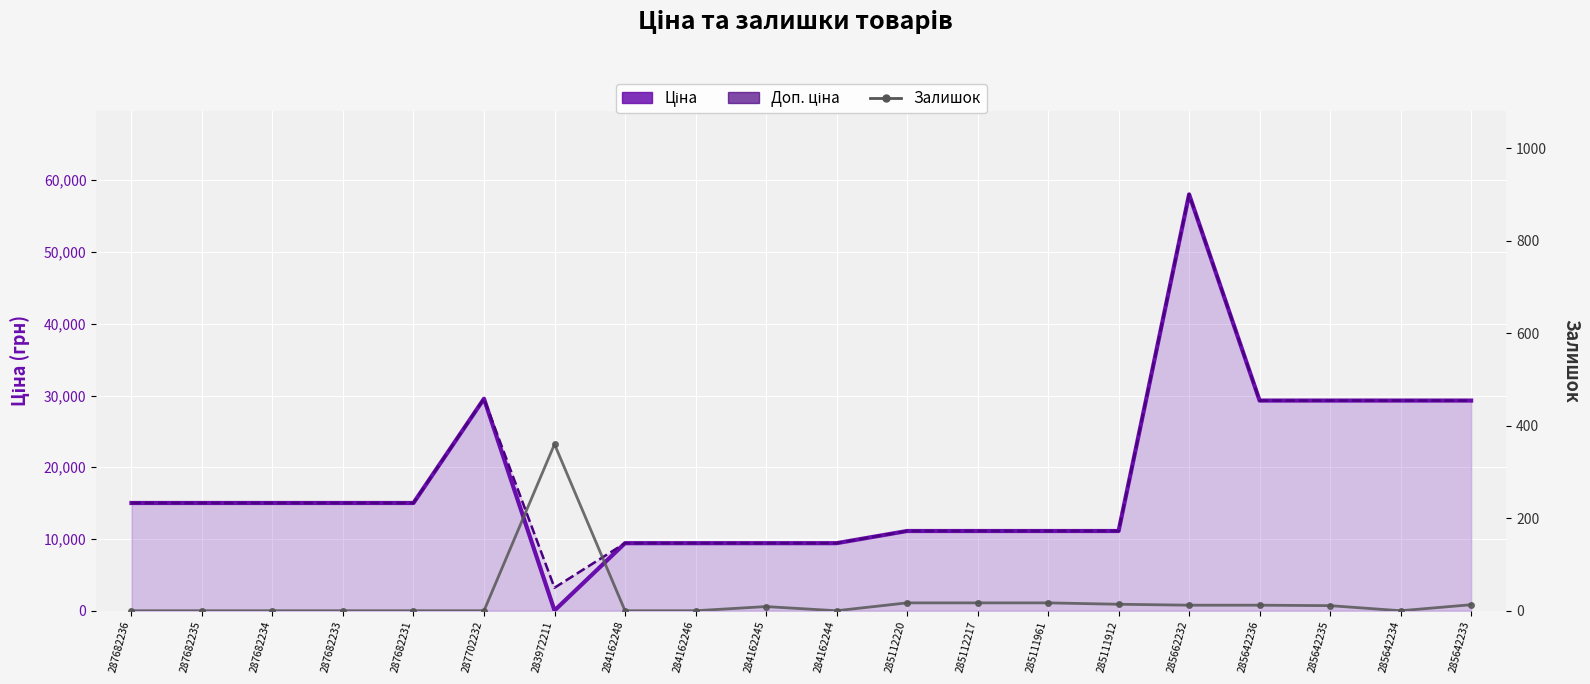

How many values in the Ціна series exceed 15019?

11